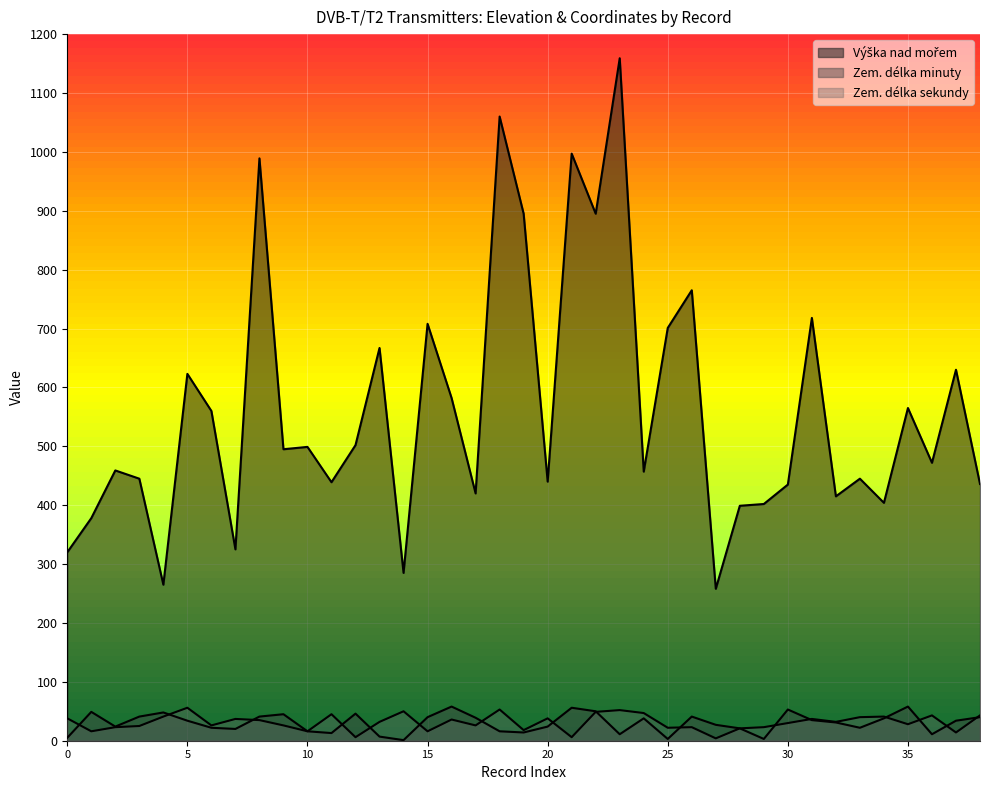

Count the number of categories in the chart.

39